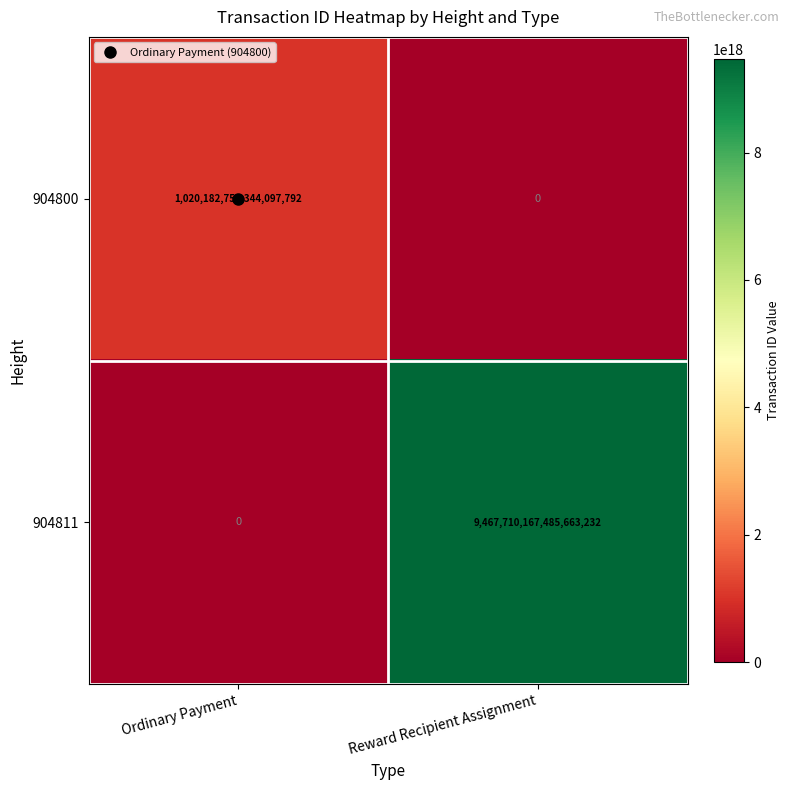

Is it true that 904800 equals -502797027896440640 at Reward Recipient Assignment?

False